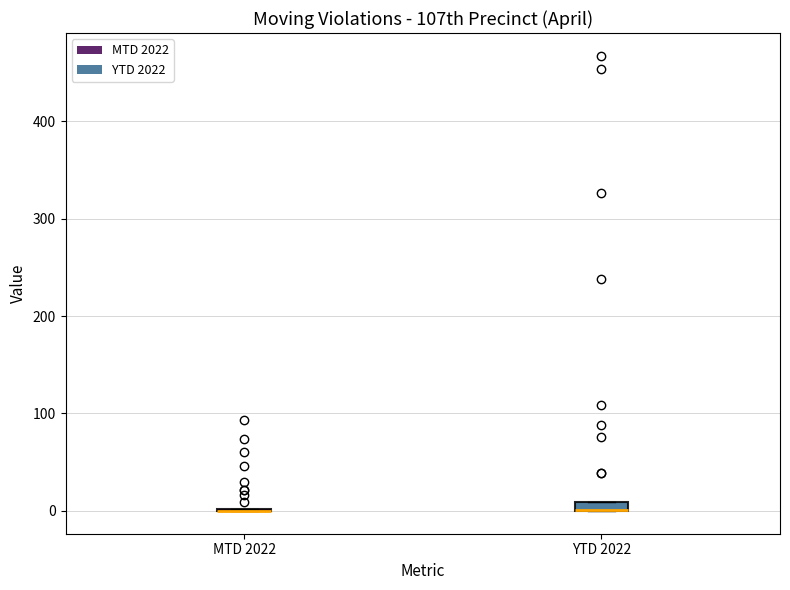

Where is the upper edge of the box for YTD 2022 on the y-axis? The values are not printed on the chart, so give them approximately, as read against the axis.

10